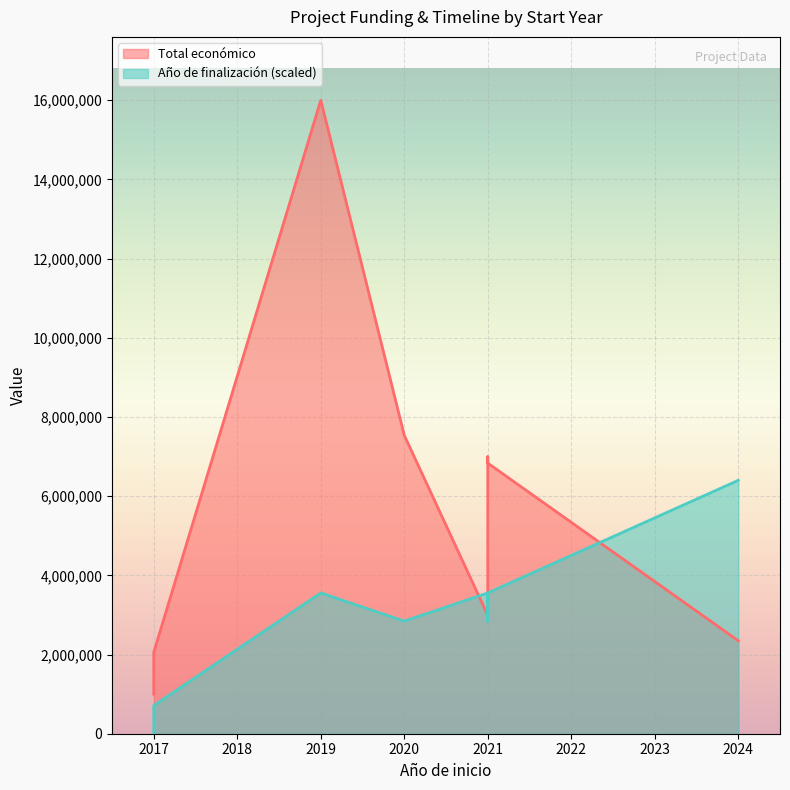

What is the greatest value displayed?

15999768